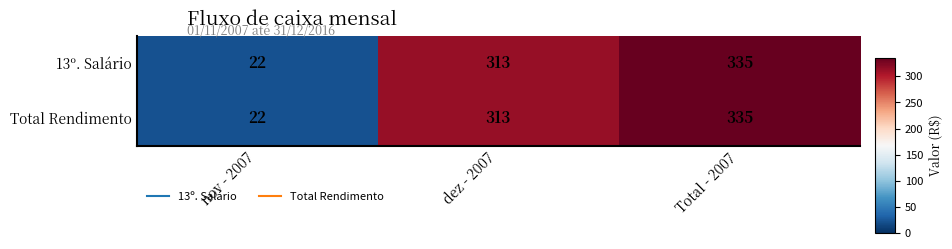

Reading right to left, extract all data points from this chart.

13º. Salário: Total - 2007=335	dez - 2007=313	nov - 2007=22
Total Rendimento: Total - 2007=335	dez - 2007=313	nov - 2007=22